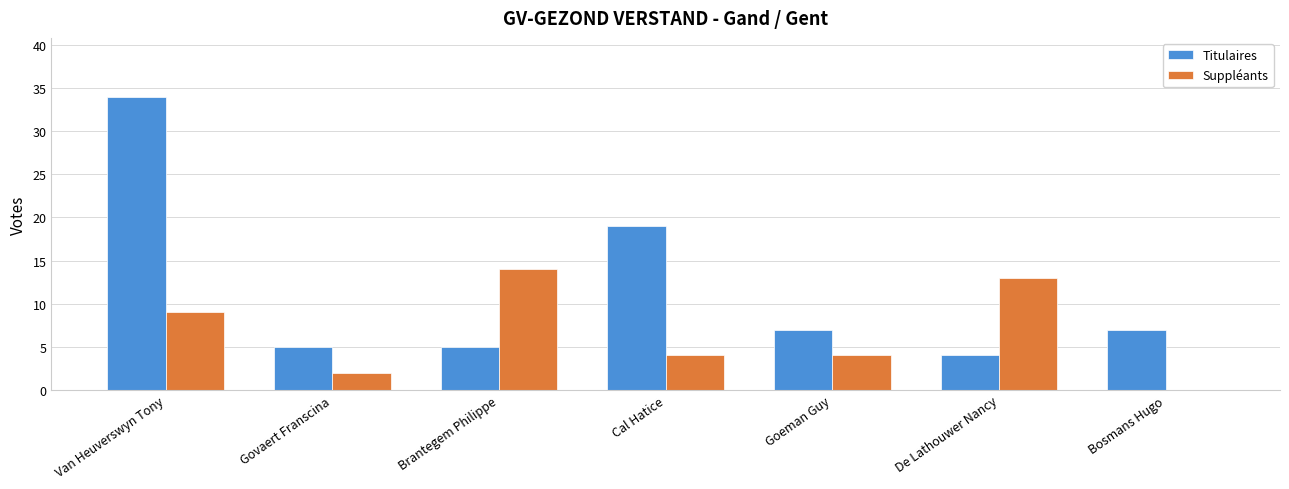

What is the approximate value of Titulaires at Van Heuverswyn Tony?

34